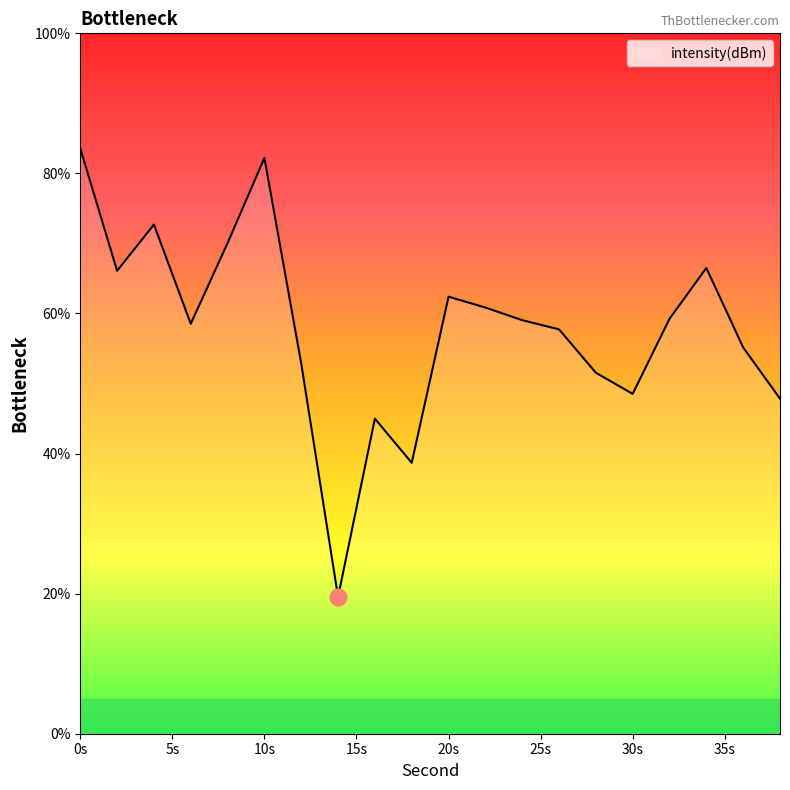

What is the maximum value shown in the chart?

83.6